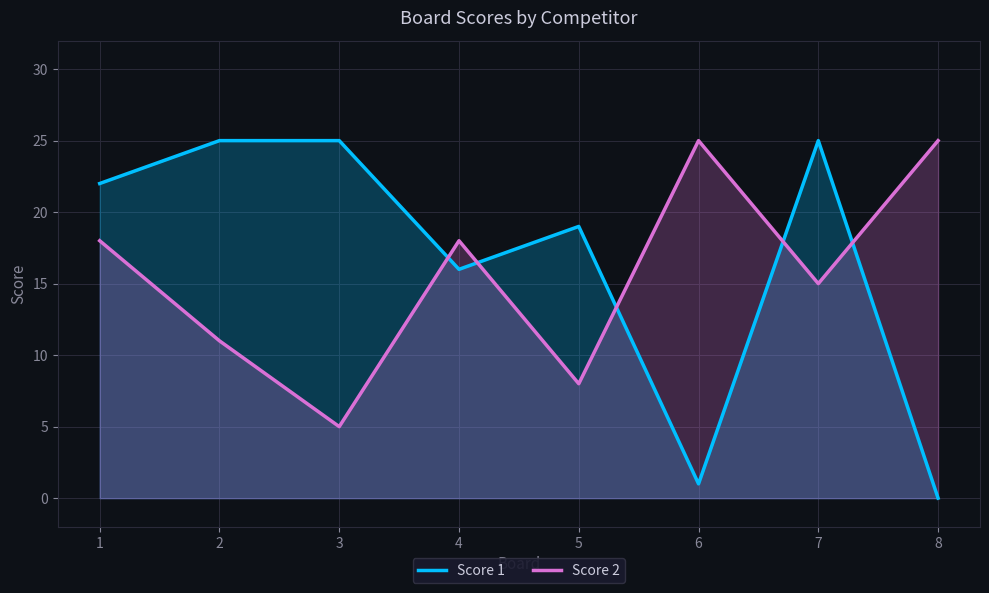

The value of Score 1 at 1 is 22. True or false?

True